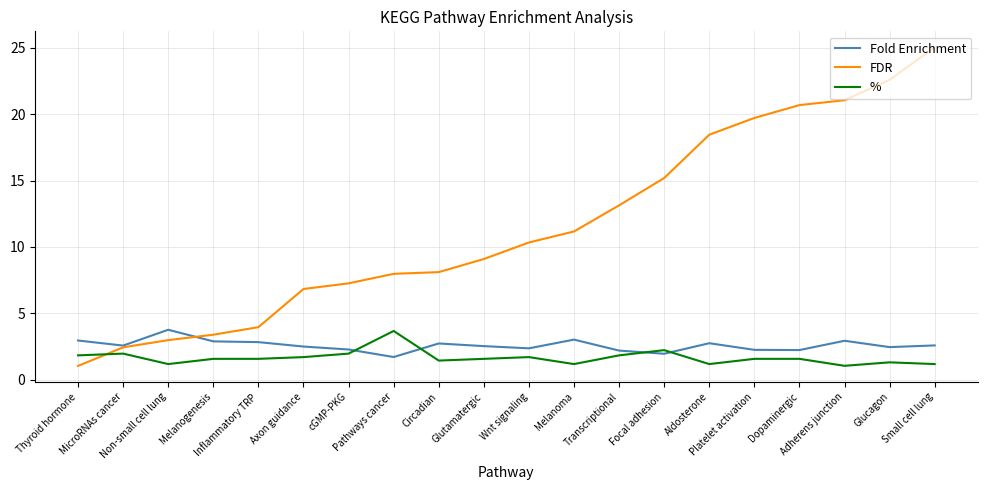

Between which two adjacent categories do % and Fold Enrichment first intersect?

cGMP-PKG and Pathways cancer